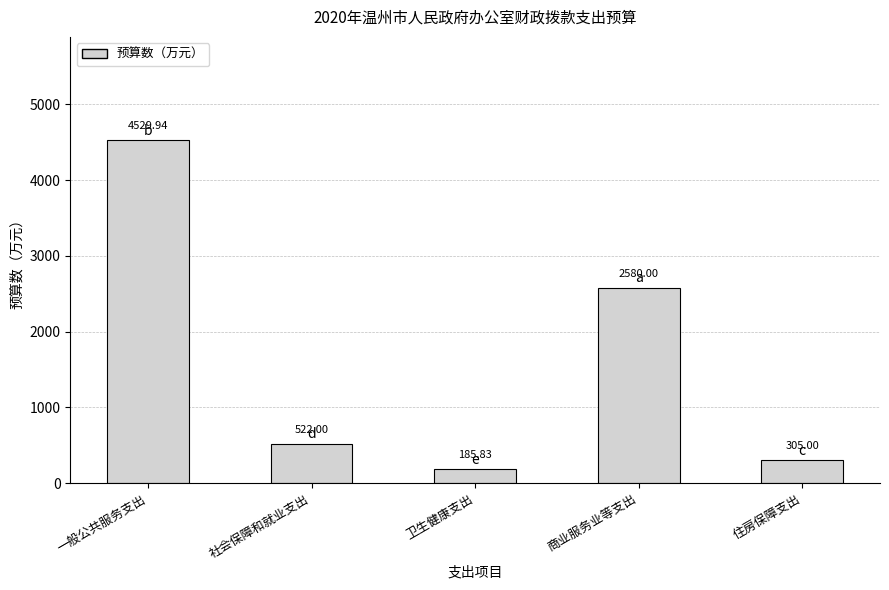

Which label corresponds to the smallest value in the chart?

卫生健康支出